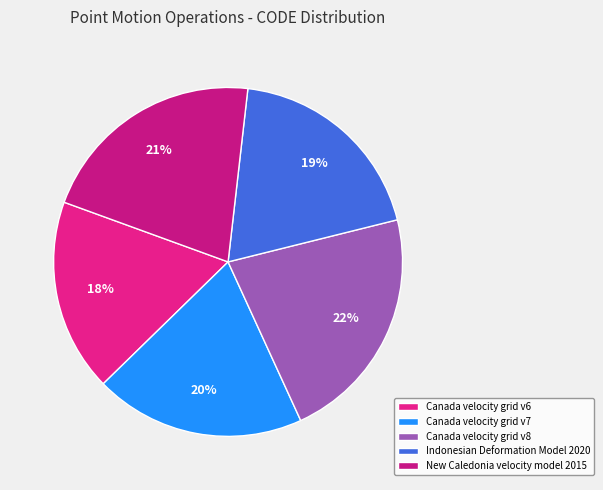

To the nearest percent, what percentage of the pie is Indonesian Deformation Model 2020?

19%